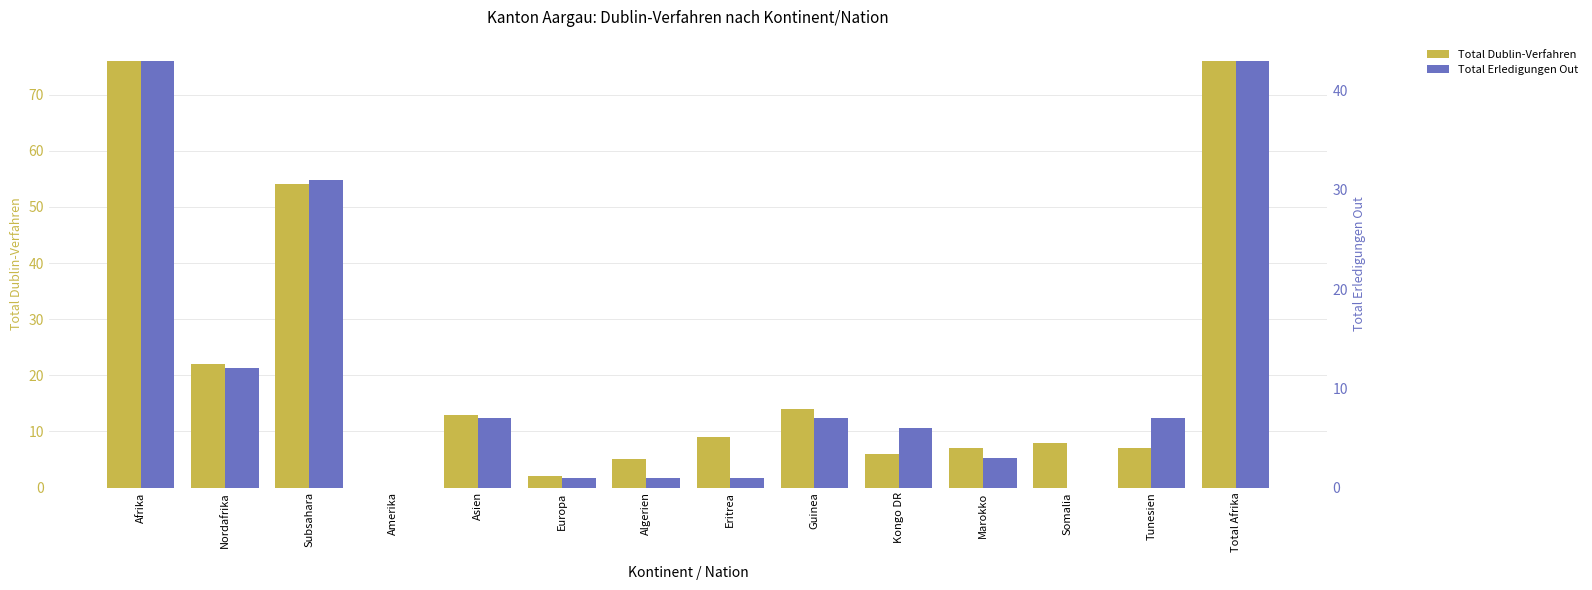

Where is Total Dublin-Verfahren nearest to the value 38?

Nordafrika